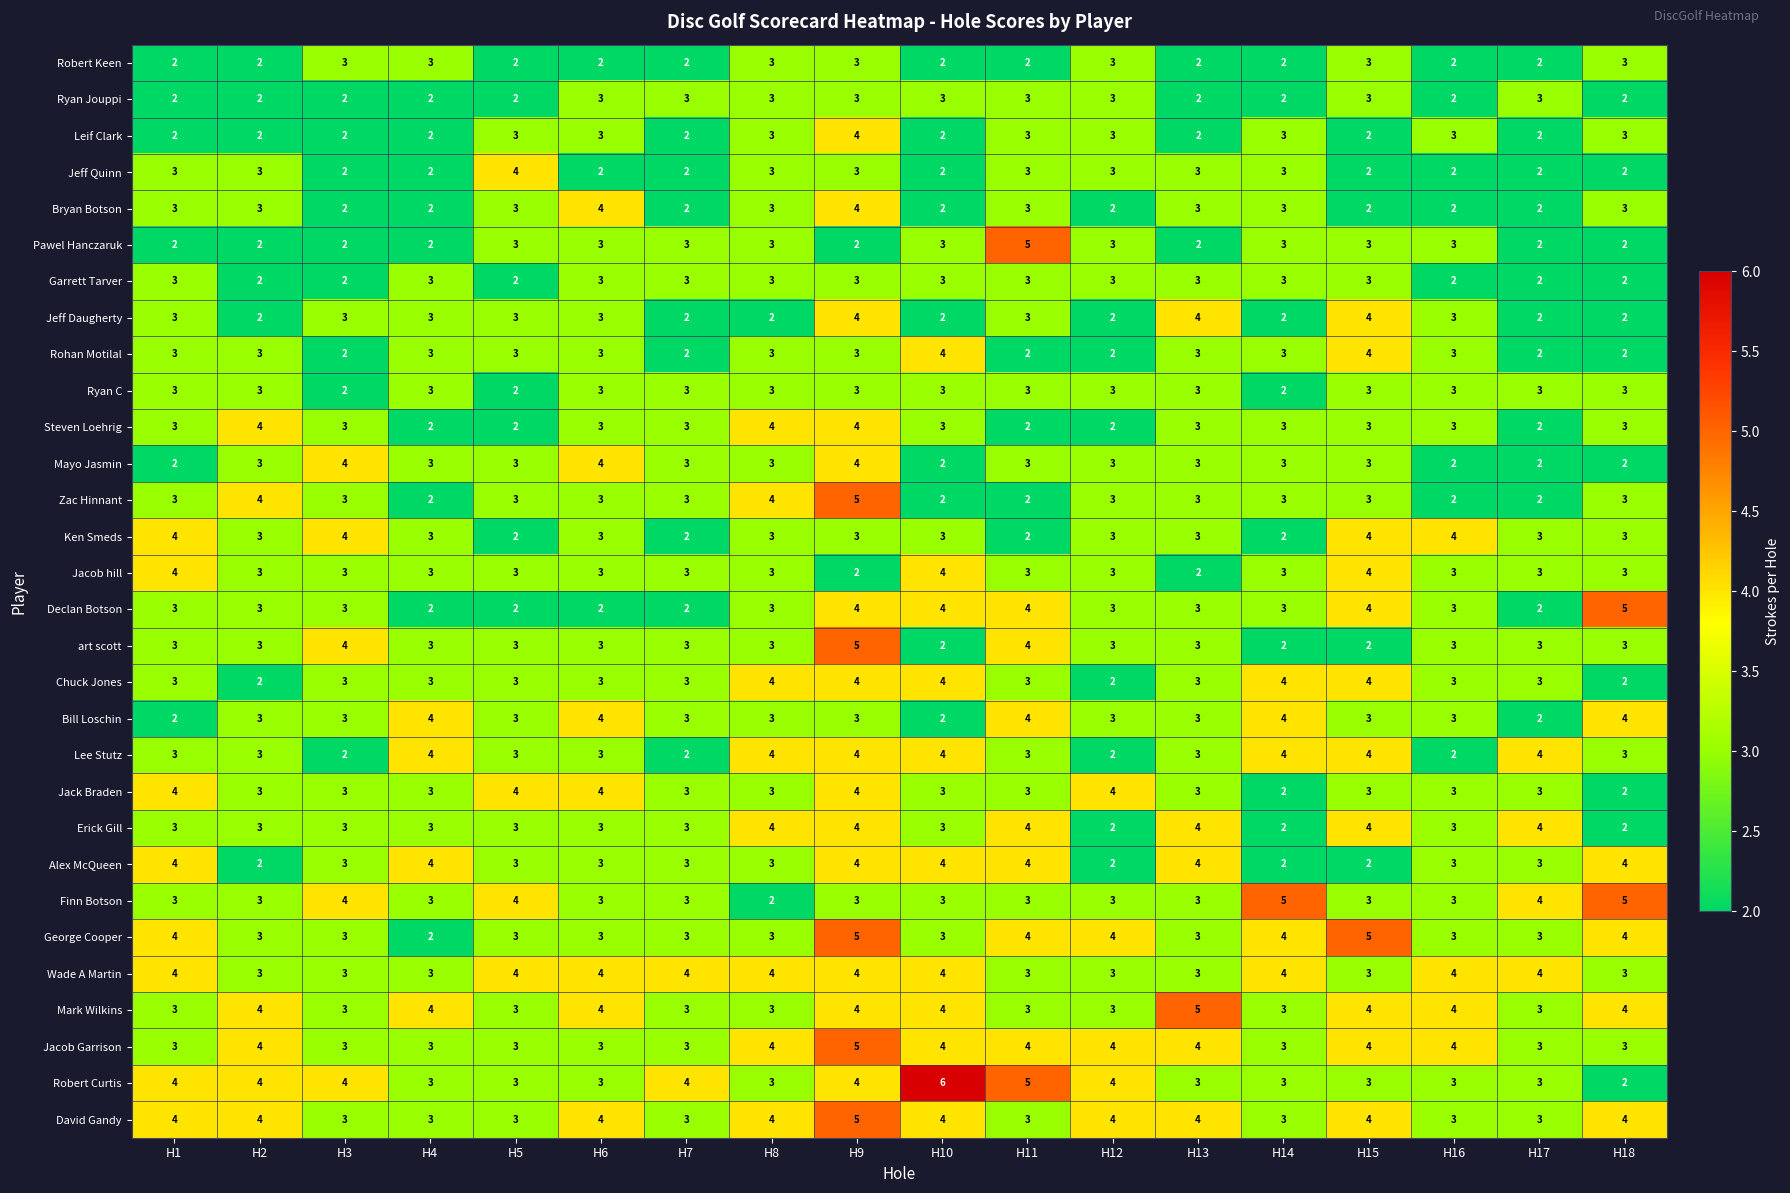

The Rohan Motilal series shows 2 at H17. True or false?

True